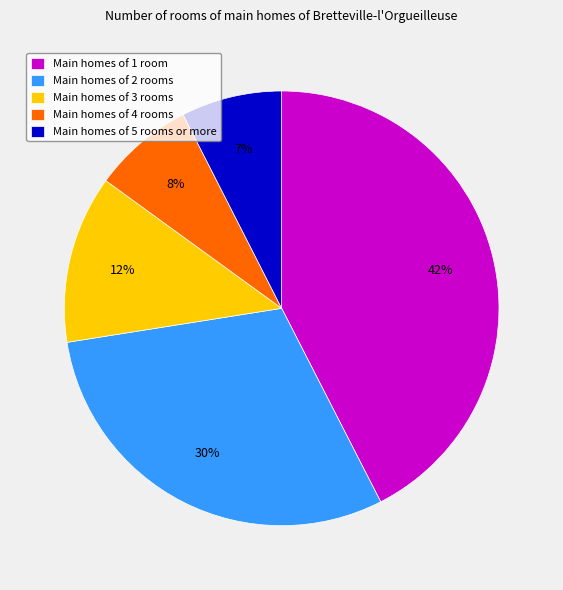

Does any single category account for the majority?

No